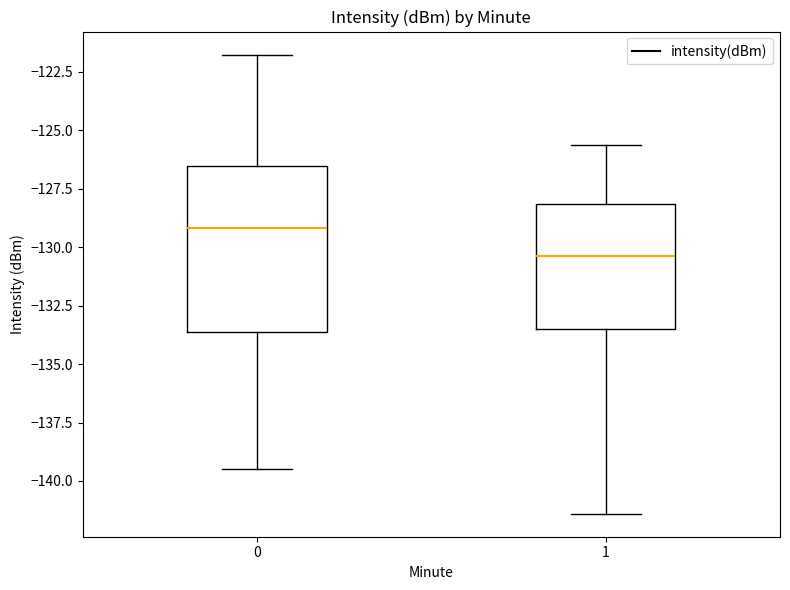

Reading left to right, transcribe this box plot: for each box, give where its median line is, the range the box spans, and where its two whiskers end, as read against the y-axis. The values are not printed on the chart, so give them approximately, as read against the axis.

0: median -129.0, box -133.5 to -126.5, whiskers -139.5 to -122.0
1: median -130.5, box -133.5 to -128.0, whiskers -141.5 to -125.5